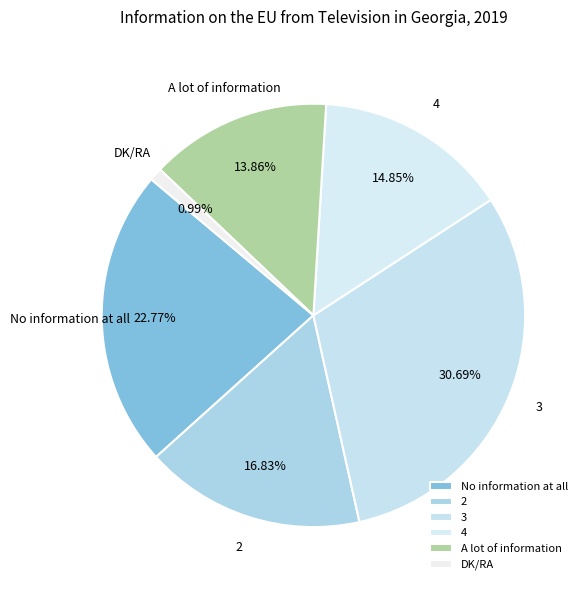

What percentage do 4 and 2 together represent?

31.7%